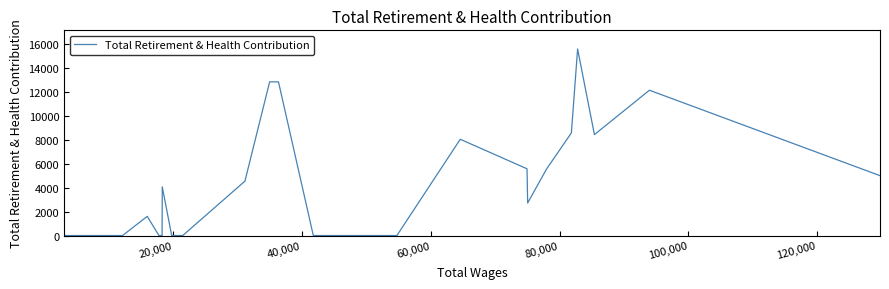

What is the greatest value displayed?

15548